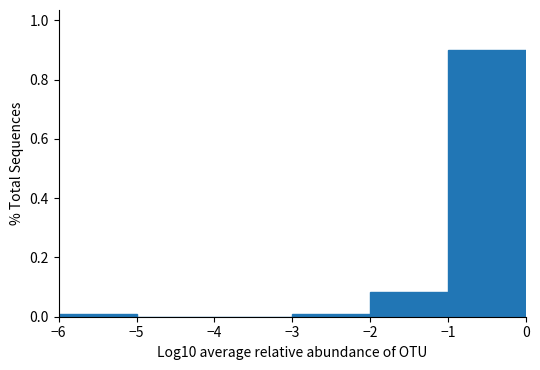

What is the height of the bar covering -1 to 0 on the x-axis? The values are not printed on the chart, so give them approximately, as read against the axis.

0.90